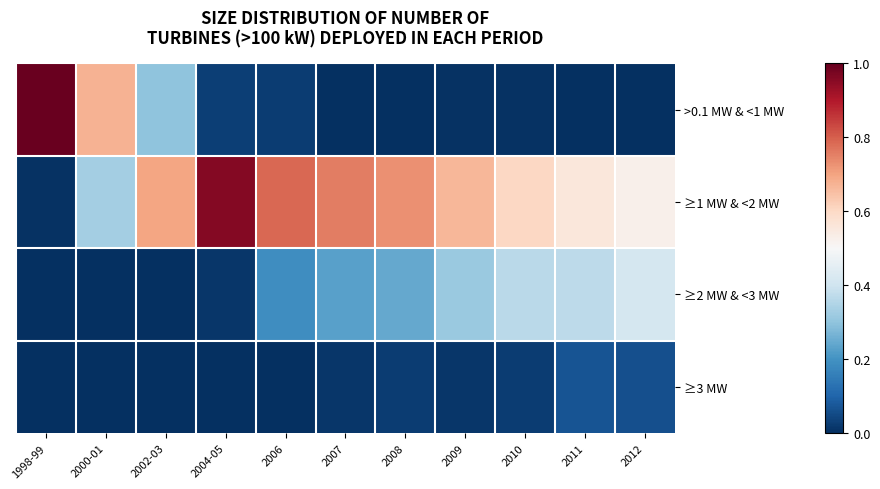

What is the greatest value displayed?

1.0